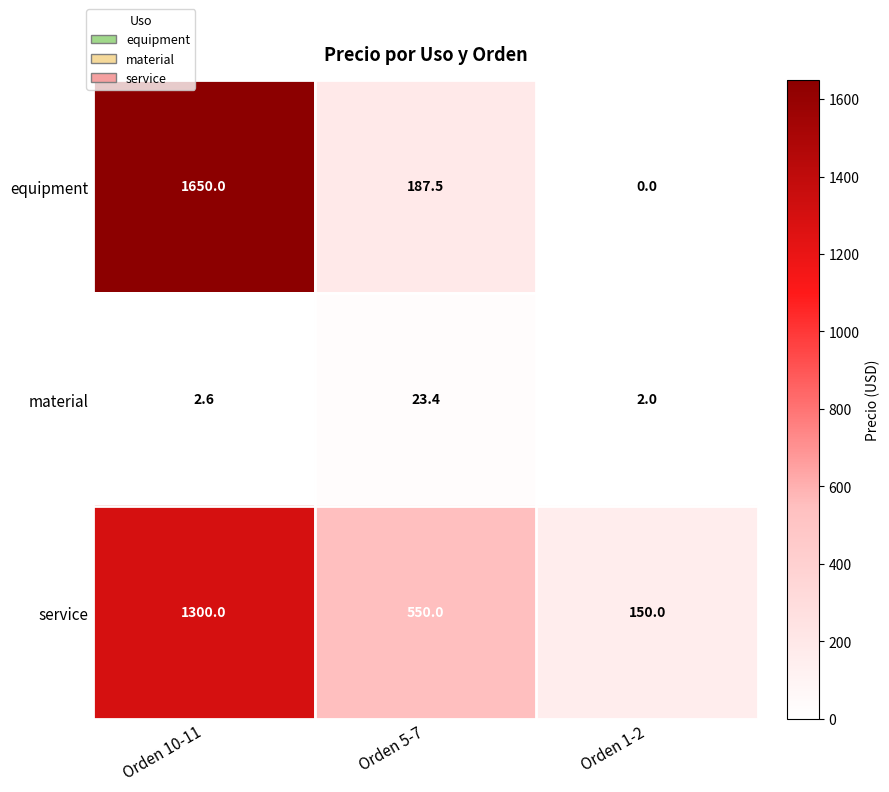

What value does the material series have at Orden 1-2?

2.0